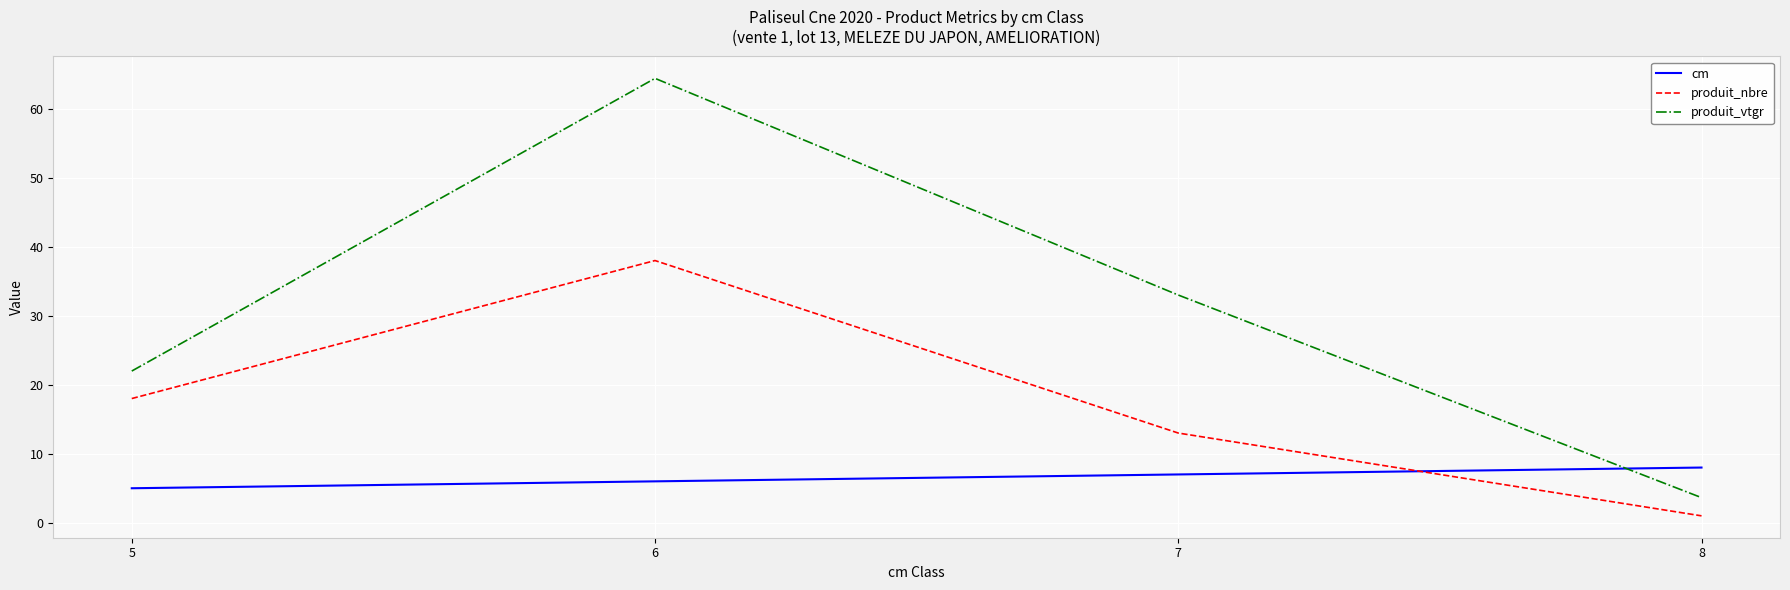

Reading right to left, list all the values displayed in this chart.

cm: 8=8.0	7=7.0	6=6.0	5=5.0
produit_nbre: 8=1.0	7=13.0	6=38.0	5=18.0
produit_vtgr: 8=3.6	7=33.0	6=64.4	5=22.0